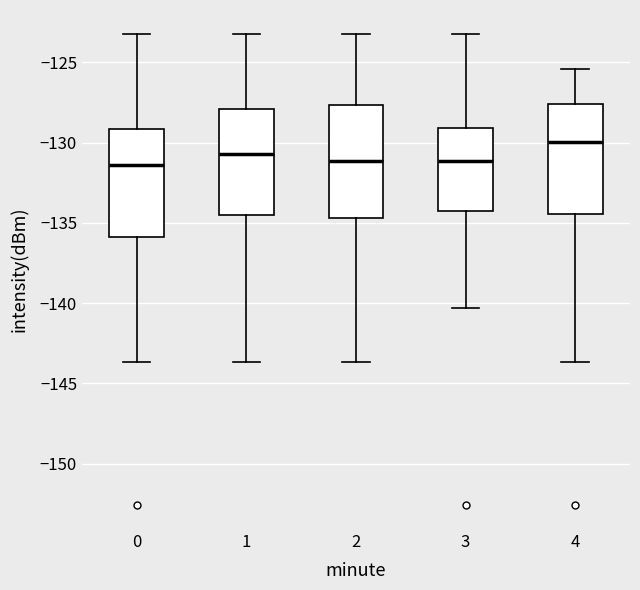

Reading left to right, read every box against the y-axis: the position of its median line, the range the box covers, and the ends of its whiskers. The values are not printed on the chart, so give them approximately, as read against the axis.

0: median -131.5, box -136.0 to -129.0, whiskers -143.5 to -123.0
1: median -130.5, box -134.5 to -128.0, whiskers -143.5 to -123.0
2: median -131.0, box -134.5 to -127.5, whiskers -143.5 to -123.0
3: median -131.0, box -134.5 to -129.0, whiskers -140.5 to -123.0
4: median -130.0, box -134.5 to -127.5, whiskers -143.5 to -125.5